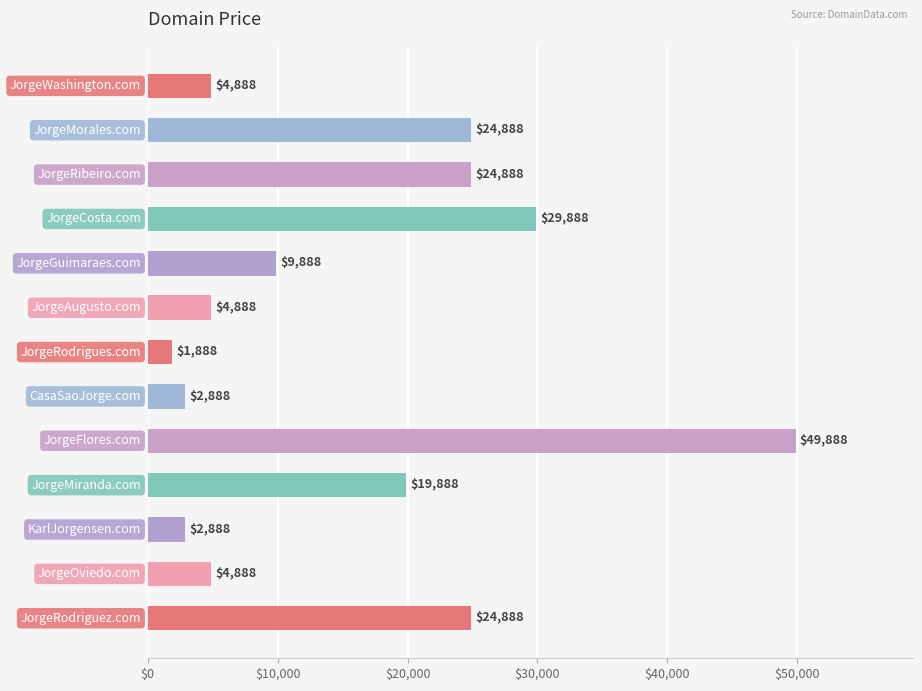

What is the value of the 1st bar from the top?

4888